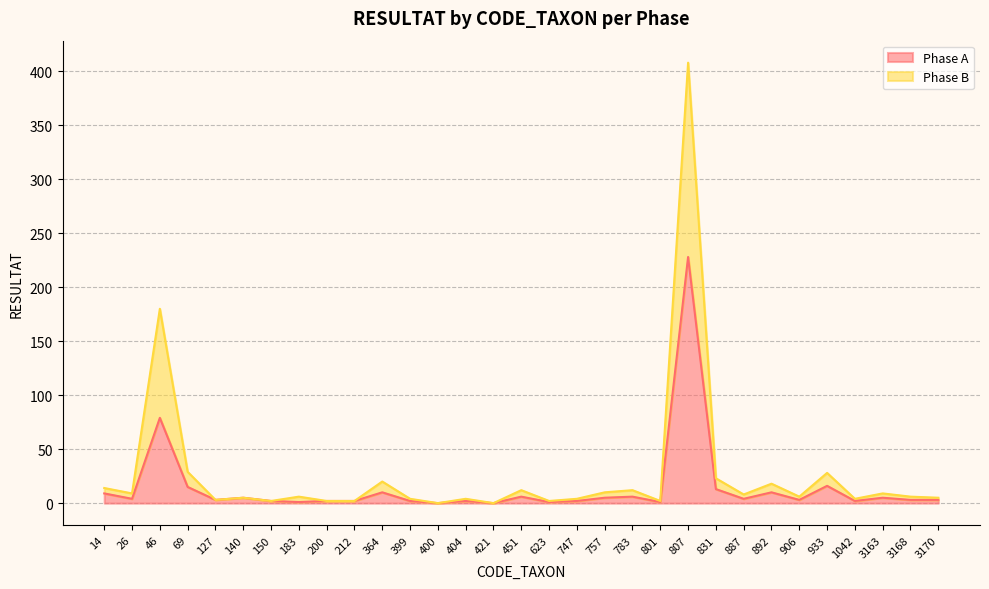

True or false: Phase B and Phase A cross at least once.

False